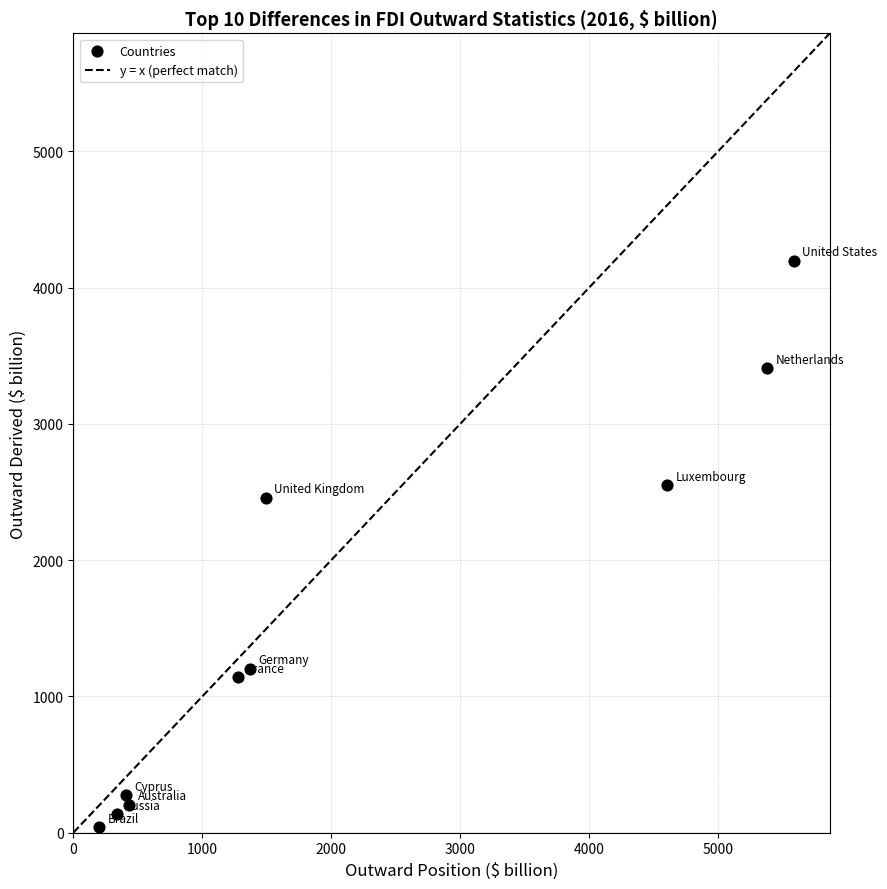

What Y value in the scatter plot is closest to 2118?

2456.4